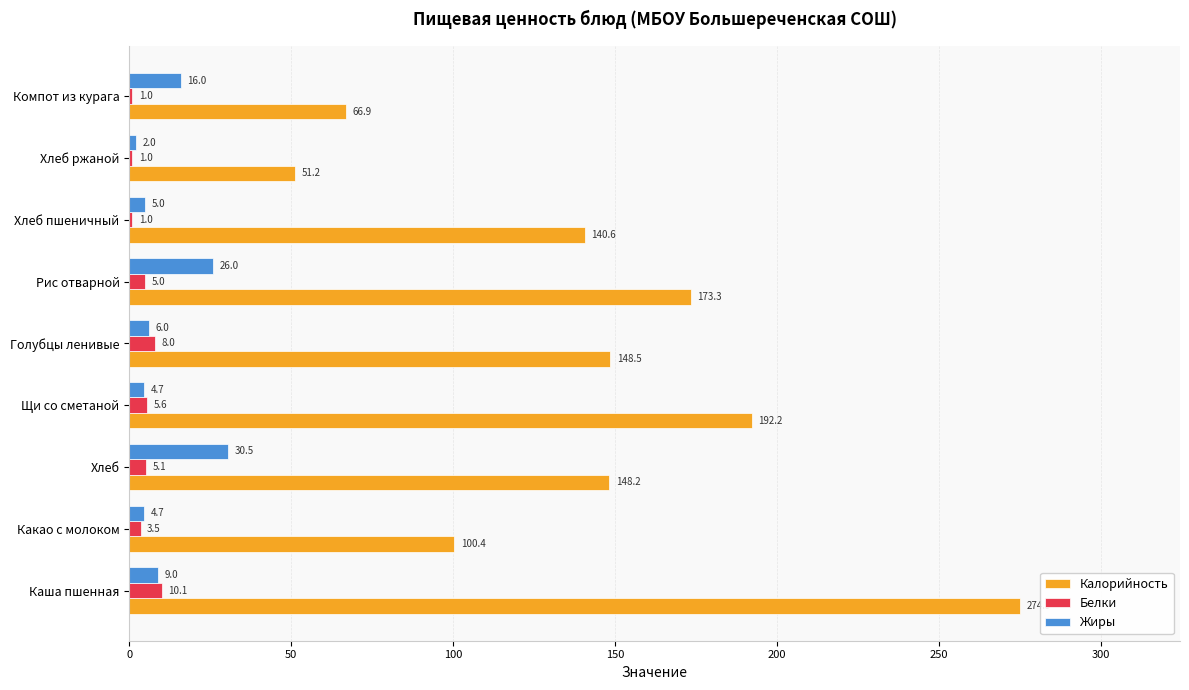

True or false: Белки has a value of 10.1 at Каша пшенная.

True